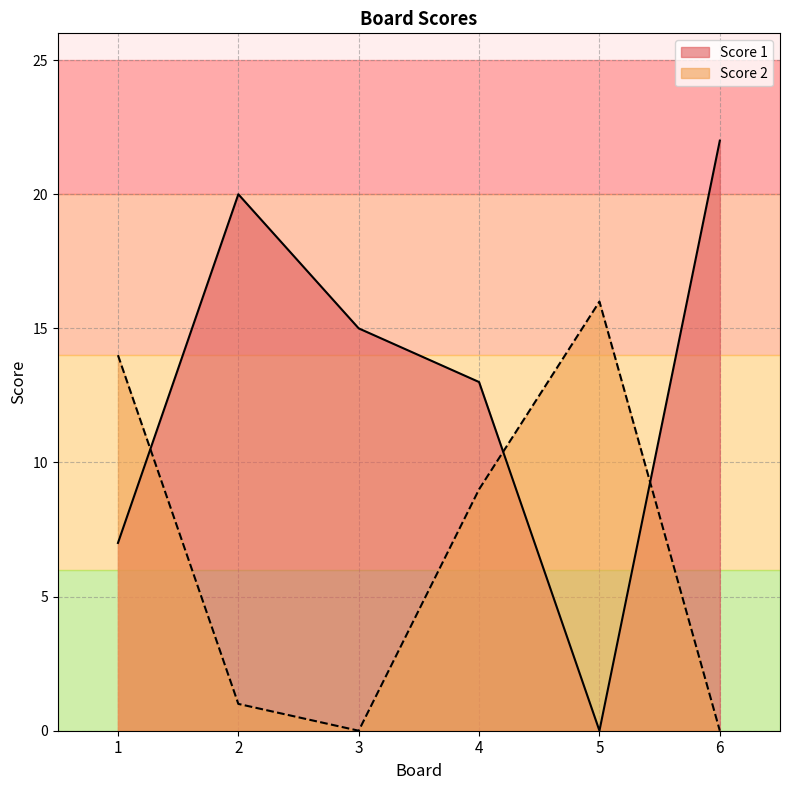

What are all the series names shown in the legend?

Score 1, Score 2